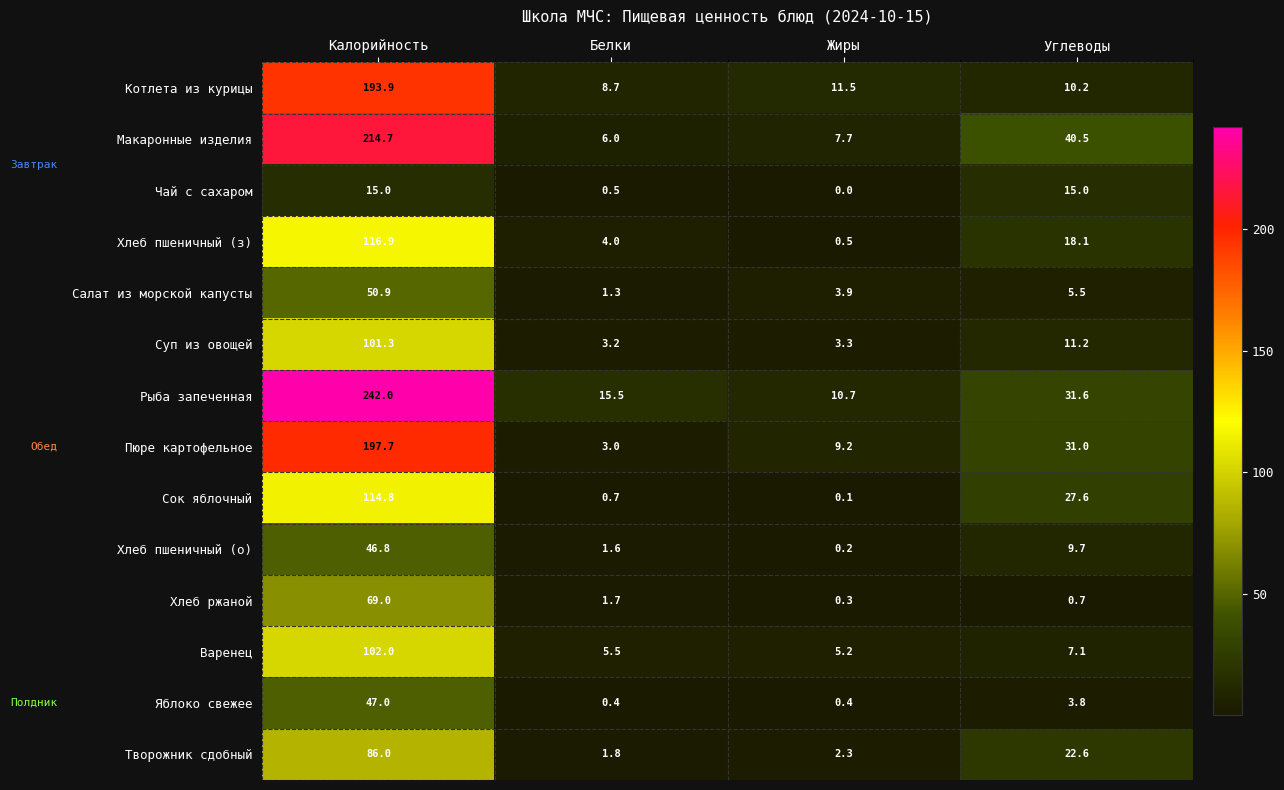

At which category does the chart reach its minimum across all series?

Жиры